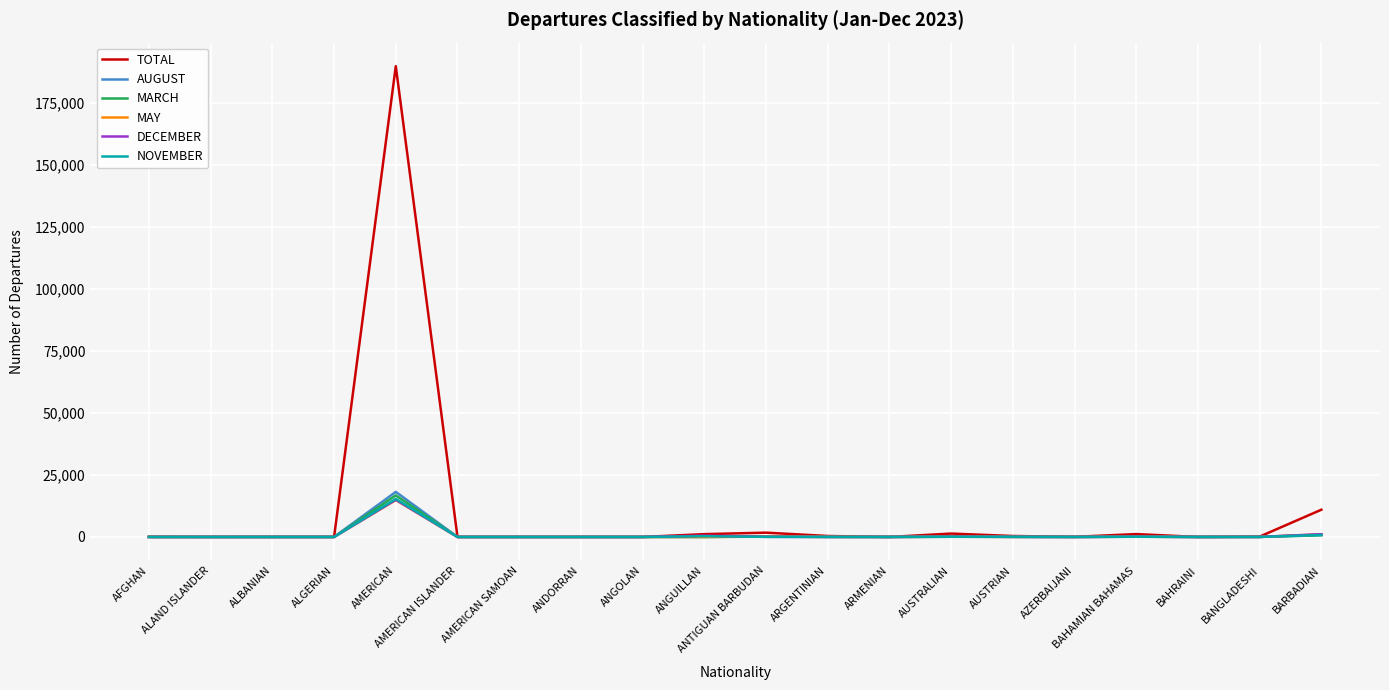

True or false: NOVEMBER has more than 0 points higher than both neighbors.

True